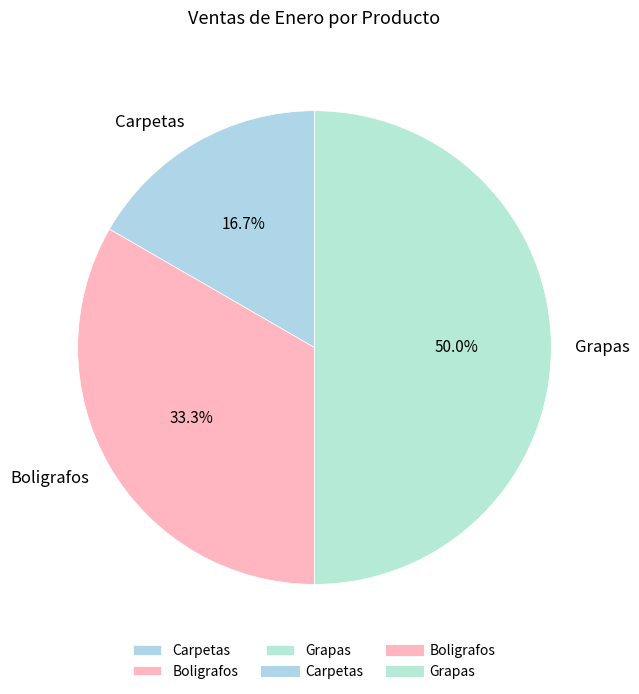

Which slice is the smallest?

Carpetas